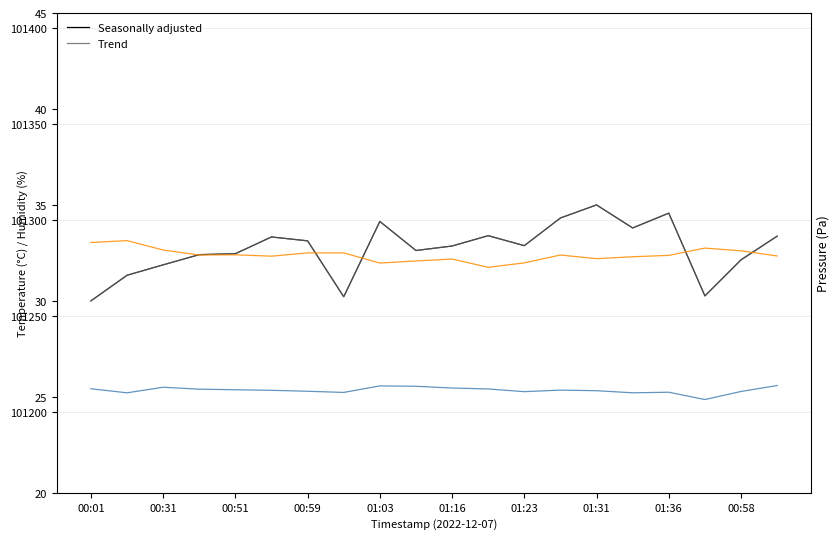

In Trend, how many points are lower than both neighbors (excluding endpoints)?

5